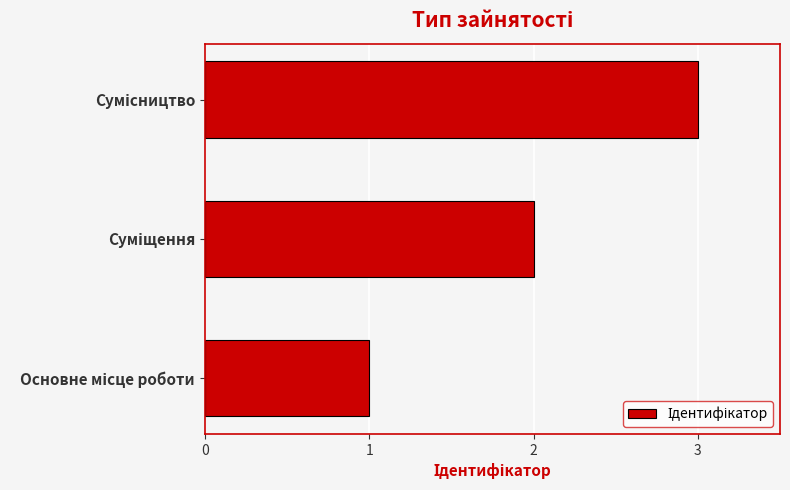

How many bars are there in total?

3